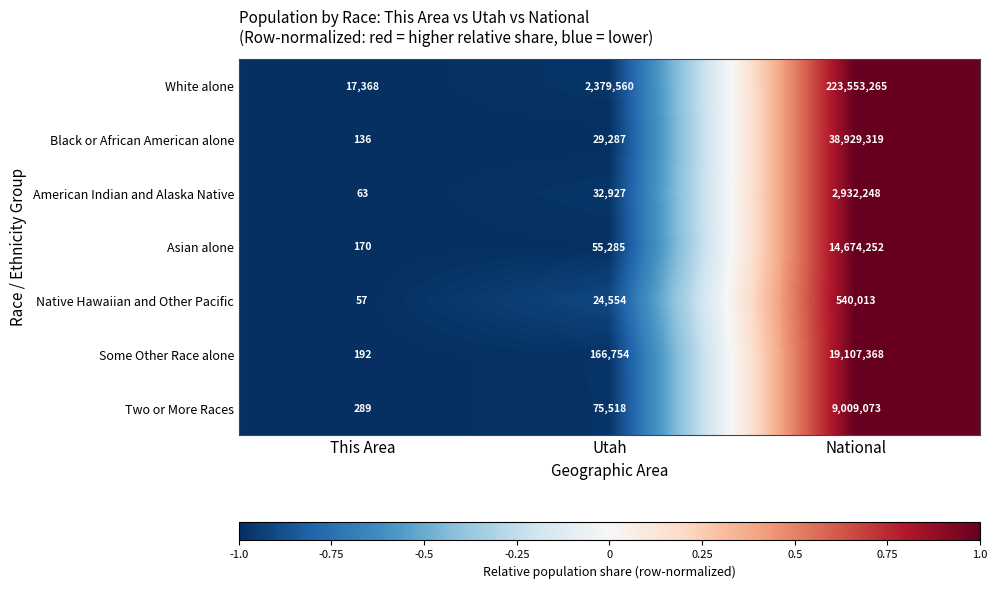

Between Utah and National, which series saw the biggest shift?

White alone